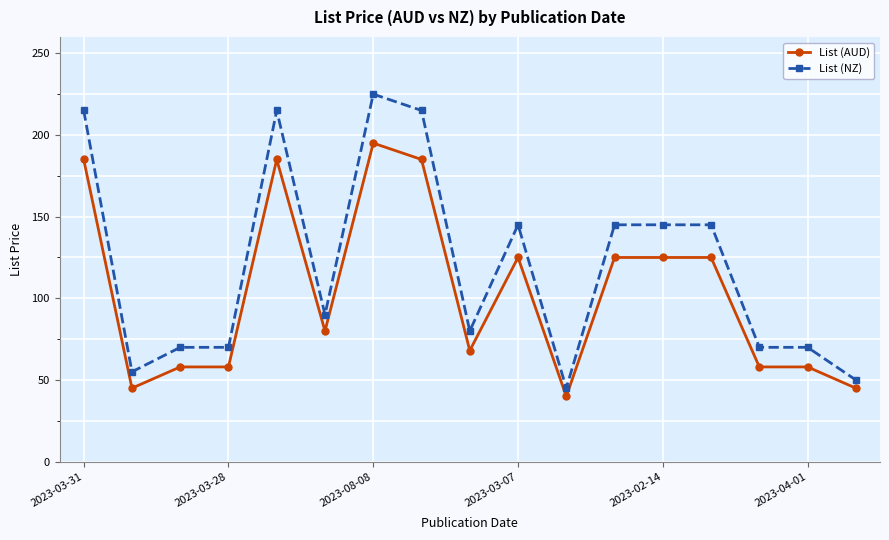

What are all the series names shown in the legend?

List (AUD), List (NZ)